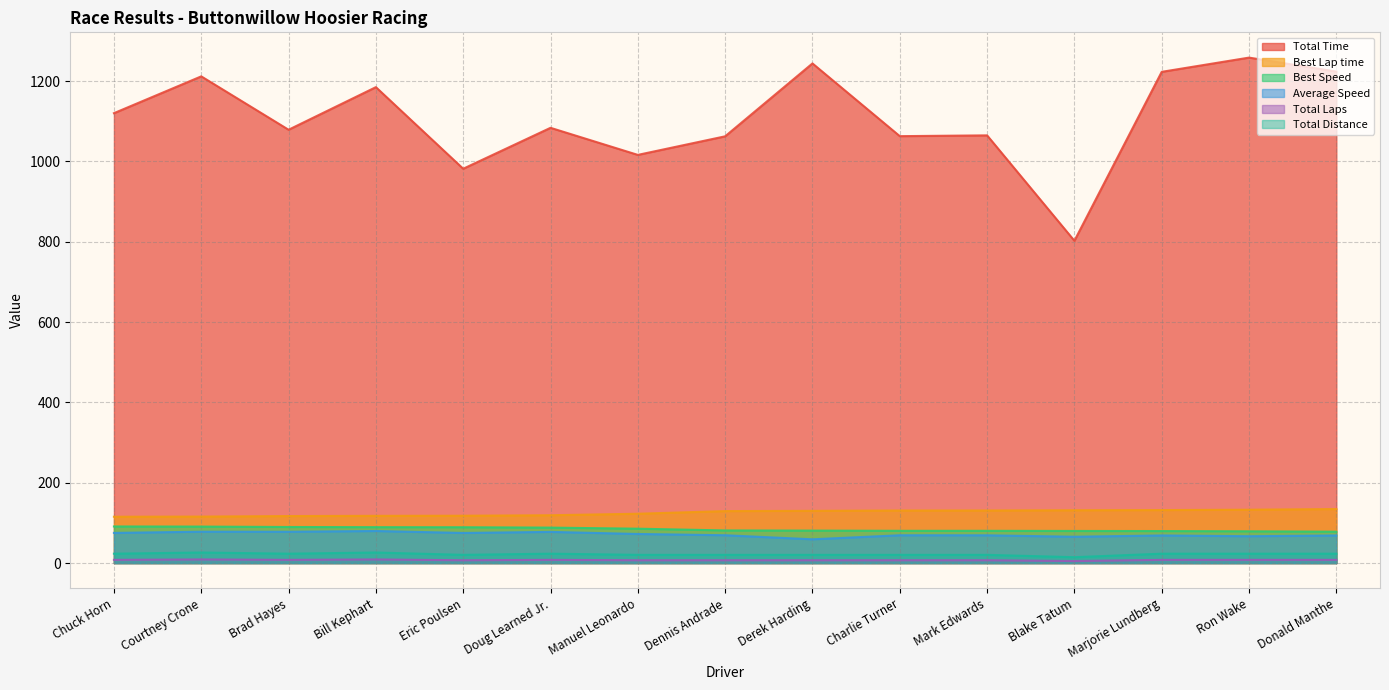

True or false: Total Time has more than 0 points higher than both neighbors.

True